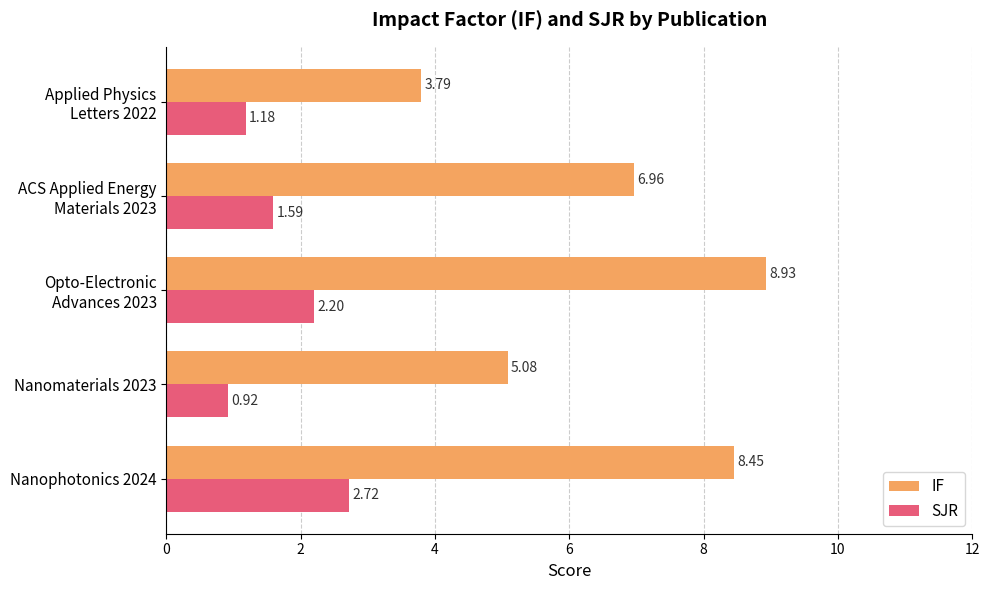

At which category is the sum across all series the highest?

Nanophotonics 2024